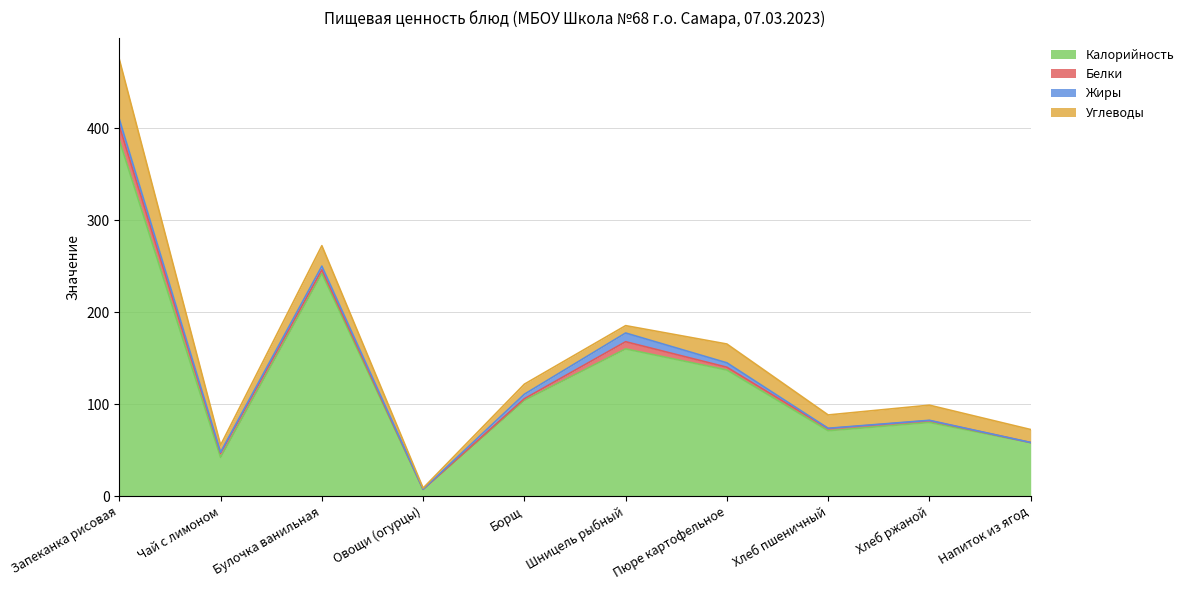

What is the sum of all Жиры values?

32.6